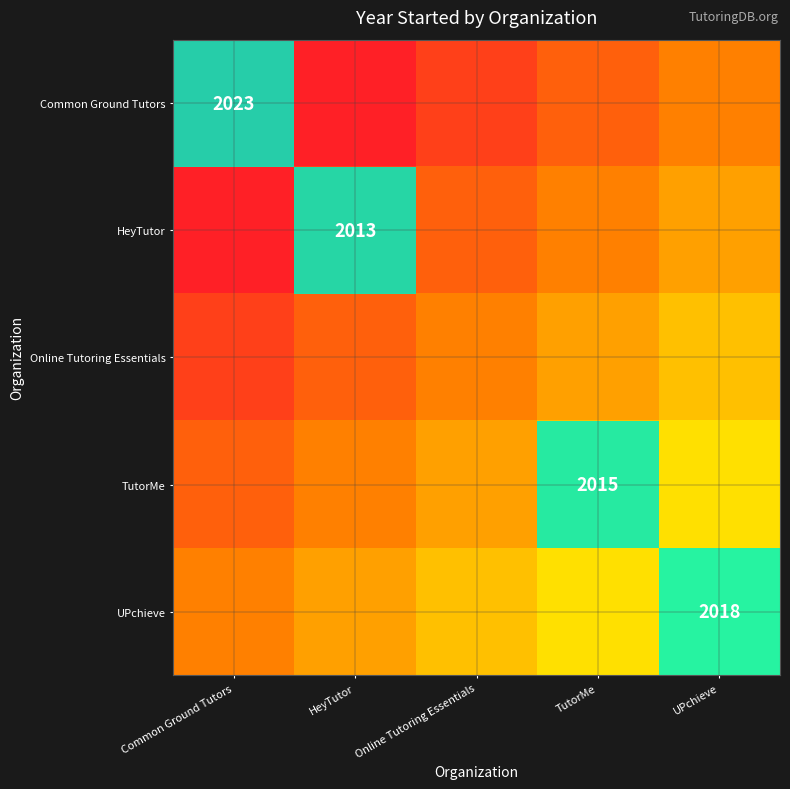

How many data points does each series have?

5